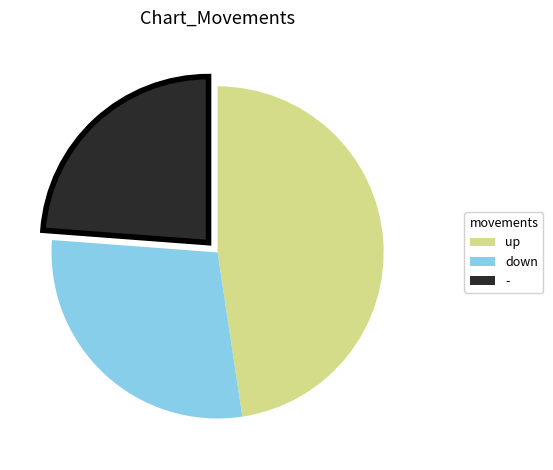

Which slice is the largest?

up